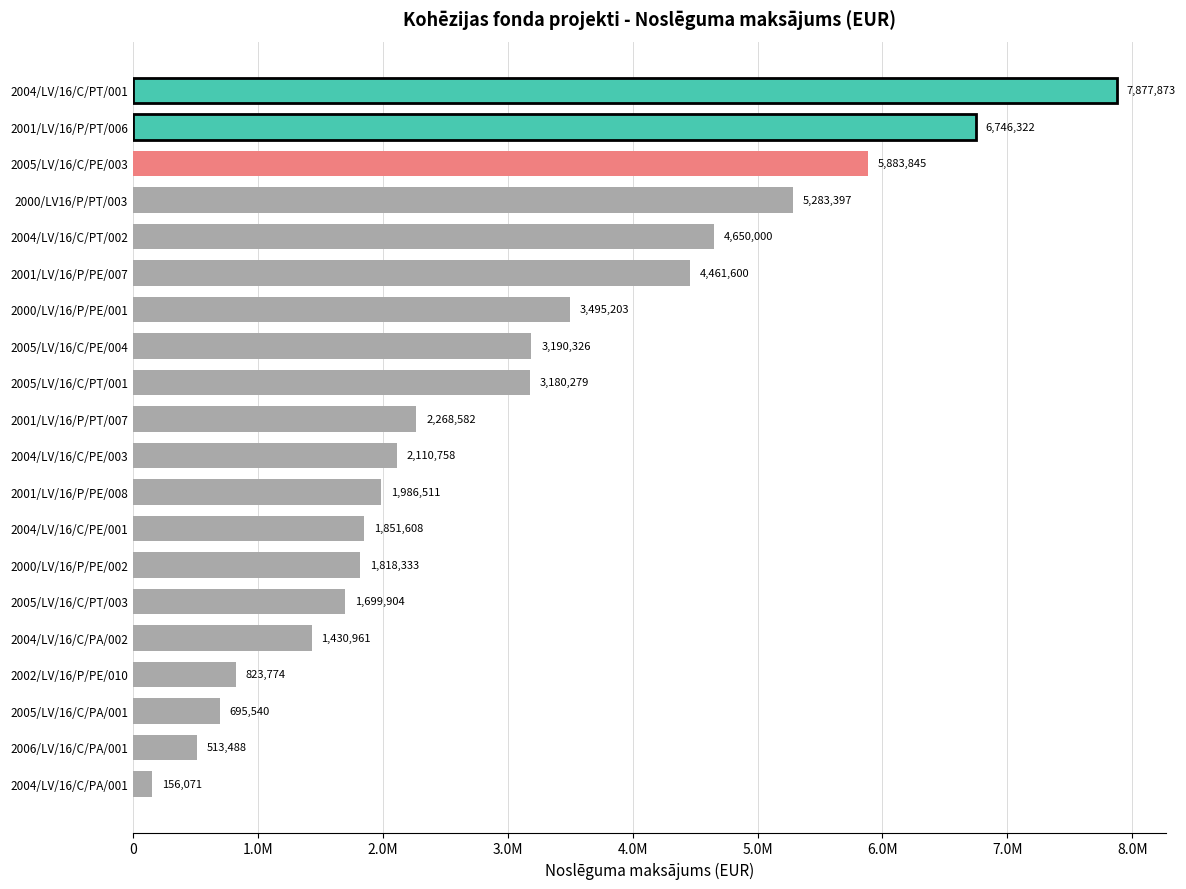

Does the chart contain any negative values?

No